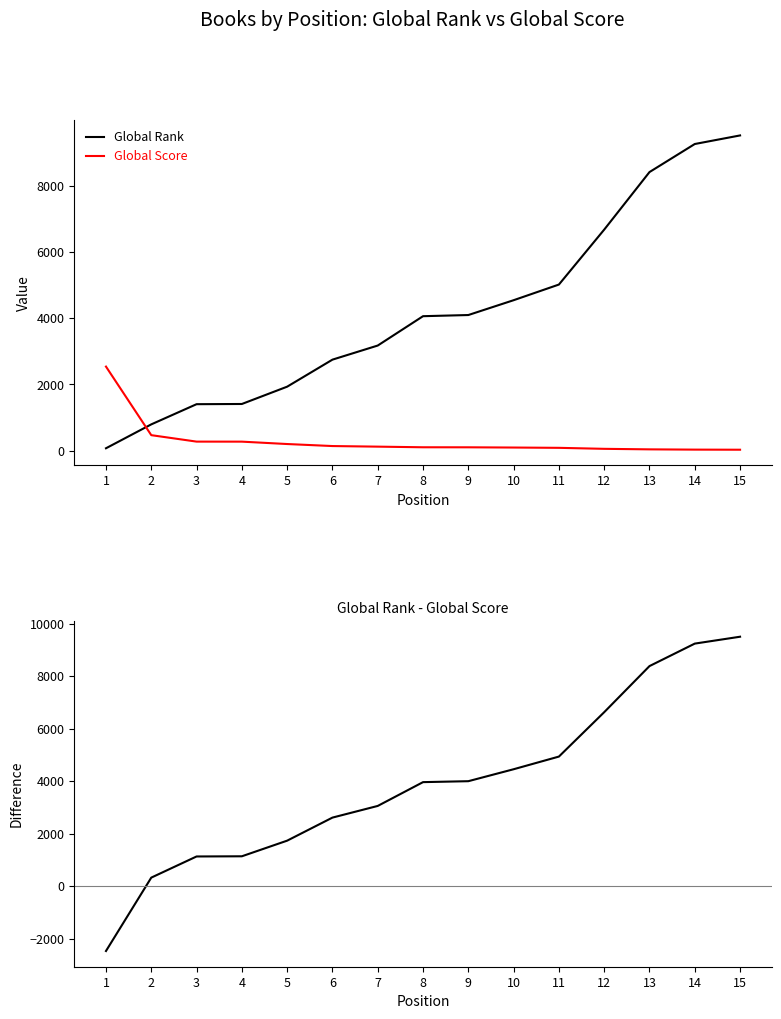

Which series ends up on top after the final intersection of Global Rank and Global Score?

Global Rank